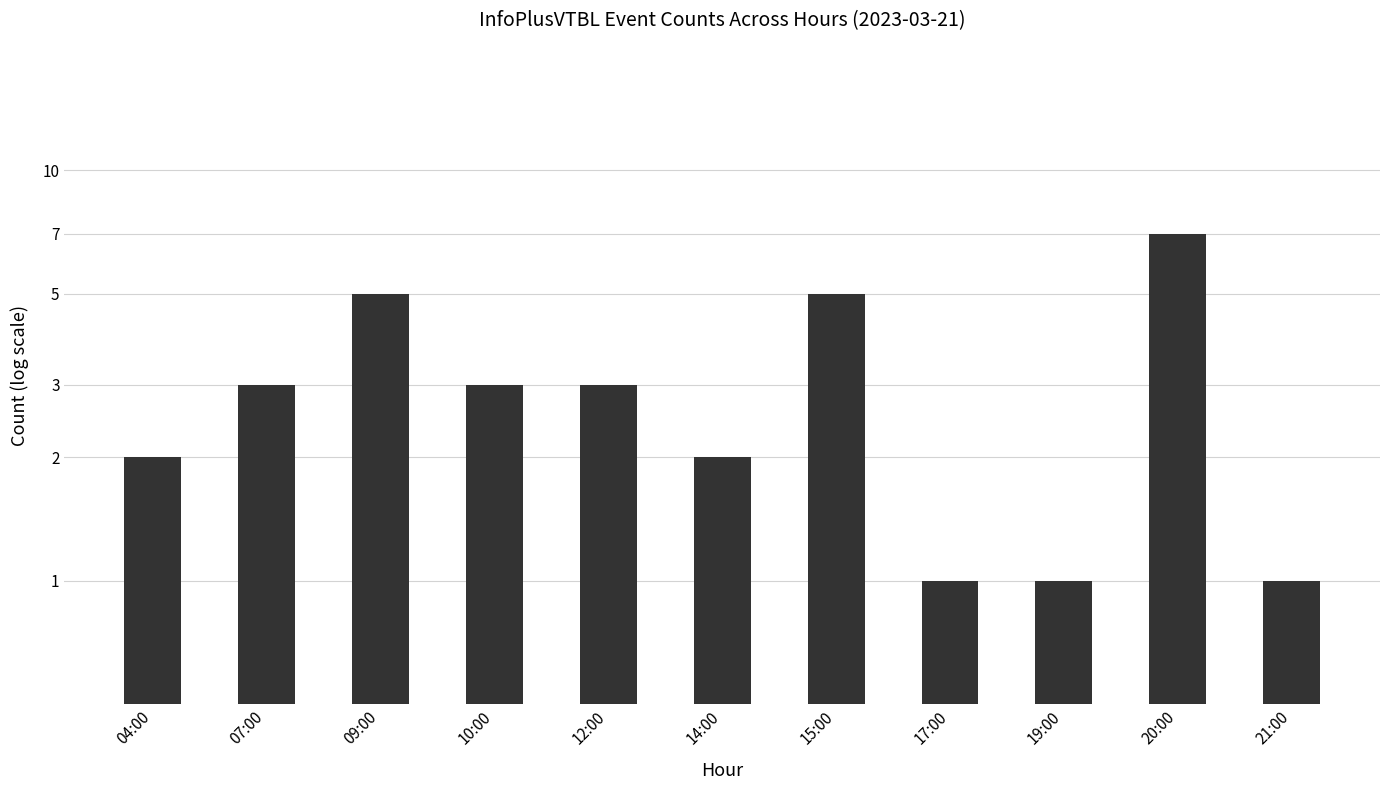

List the labels in order of value, smallest first.

17:00, 19:00, 21:00, 04:00, 14:00, 07:00, 10:00, 12:00, 09:00, 15:00, 20:00